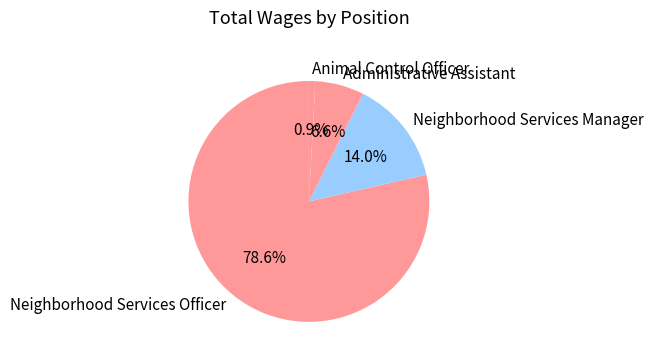

How many slices are in this pie chart?

4